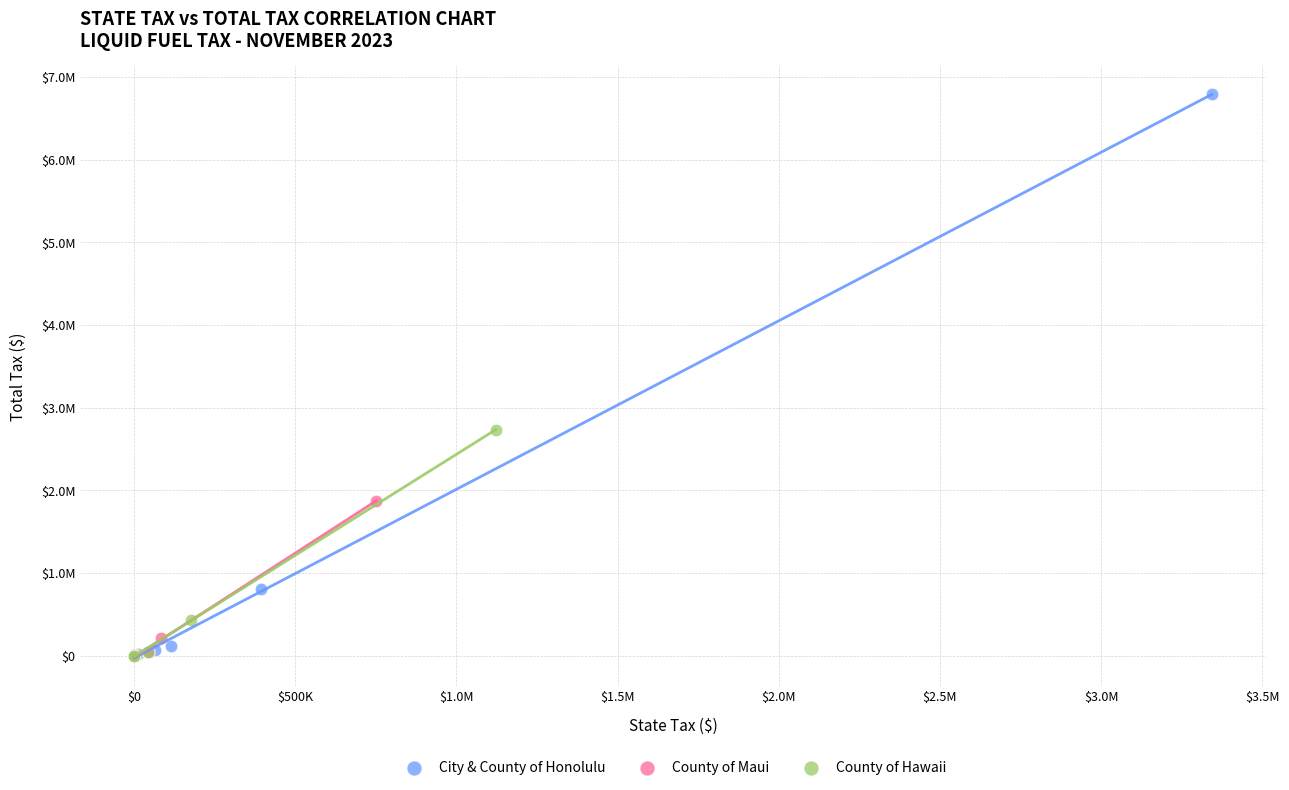

Which series contains the highest Y value?

City & County of Honolulu